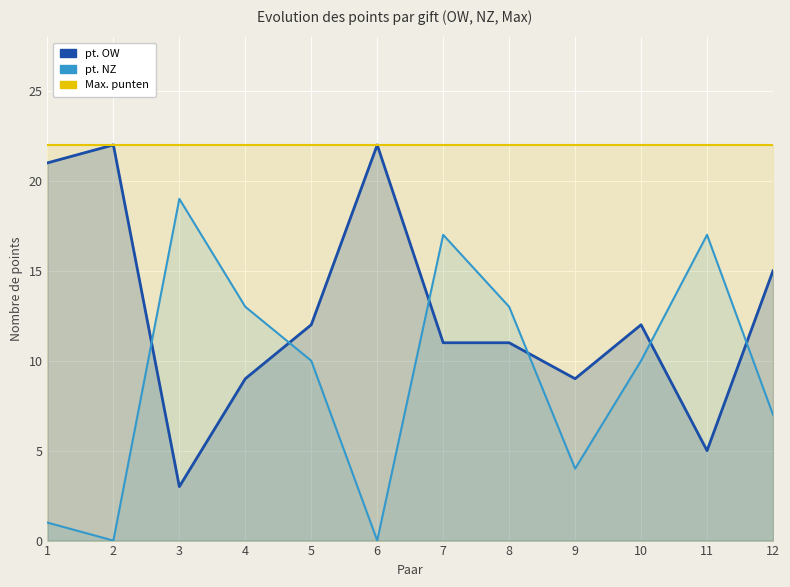

At which category does the chart reach its peak across all series?

2